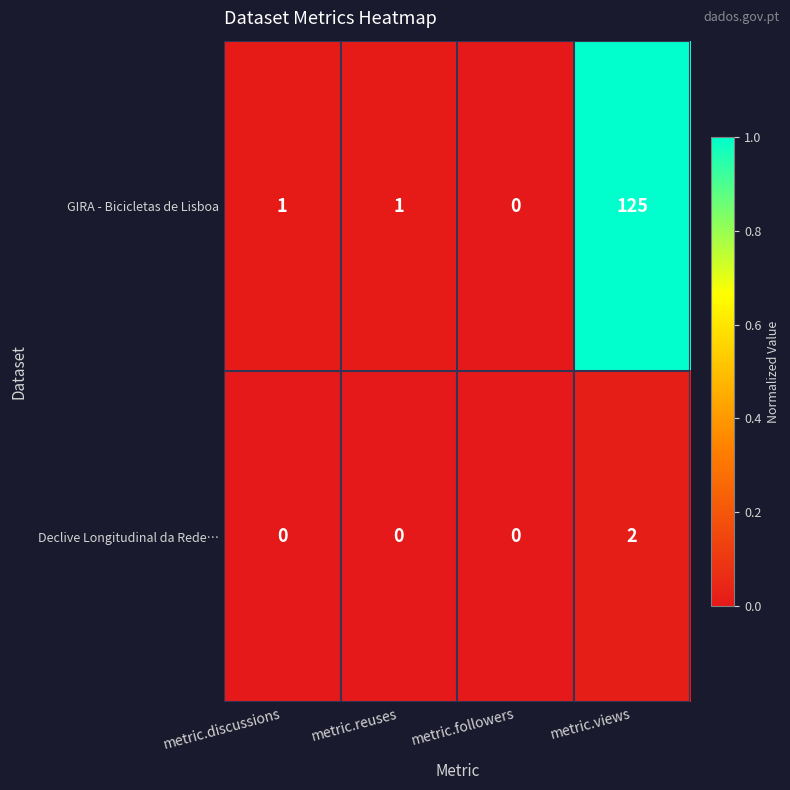

The GIRA - Bicicletas de Lisboa series shows 1 at metric.discussions. True or false?

True